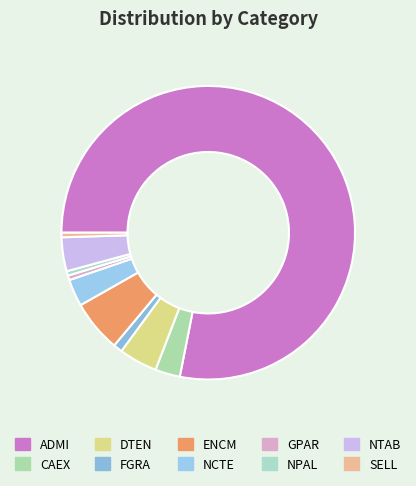

To the nearest percent, what is the difference between the largest and smallest slice percentages?

78%